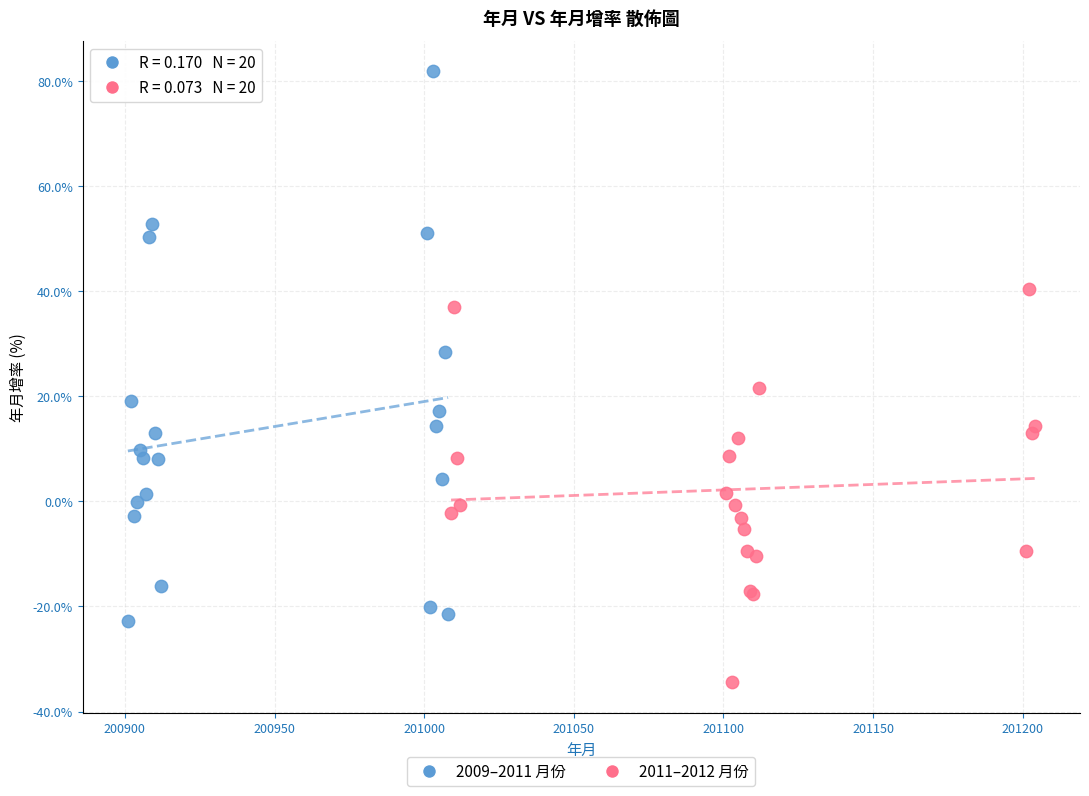

Which series has the largest Y range (max minus min)?

2009–2011 月份